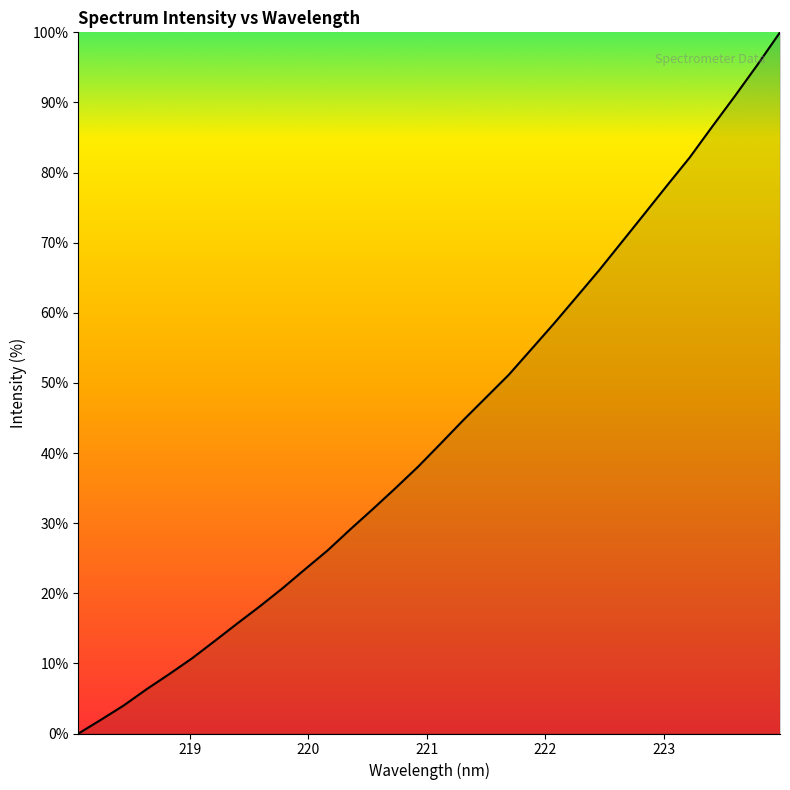

What is the difference between the maximum and minimum values?

100.0